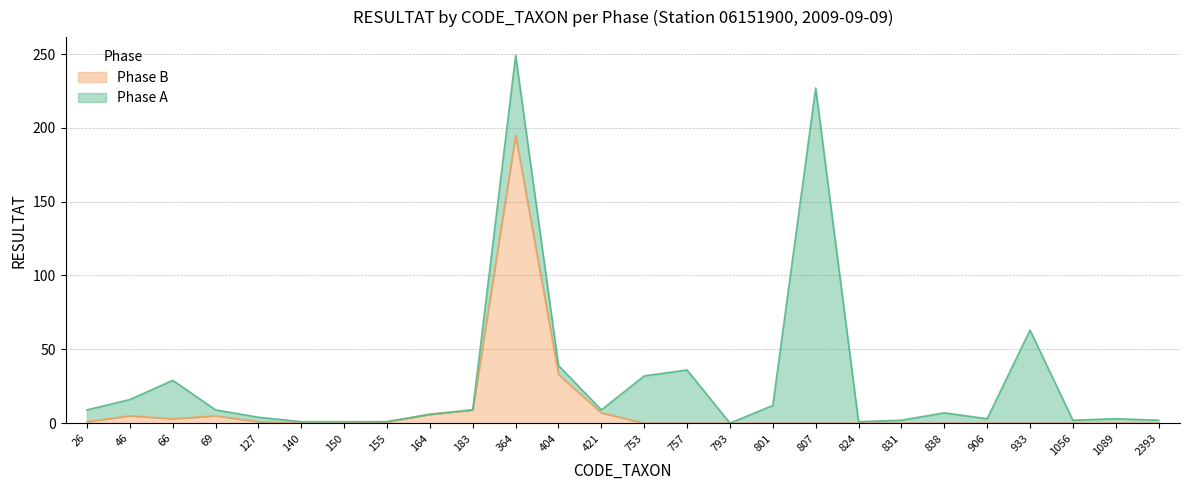

Where is the first local maximum?

46